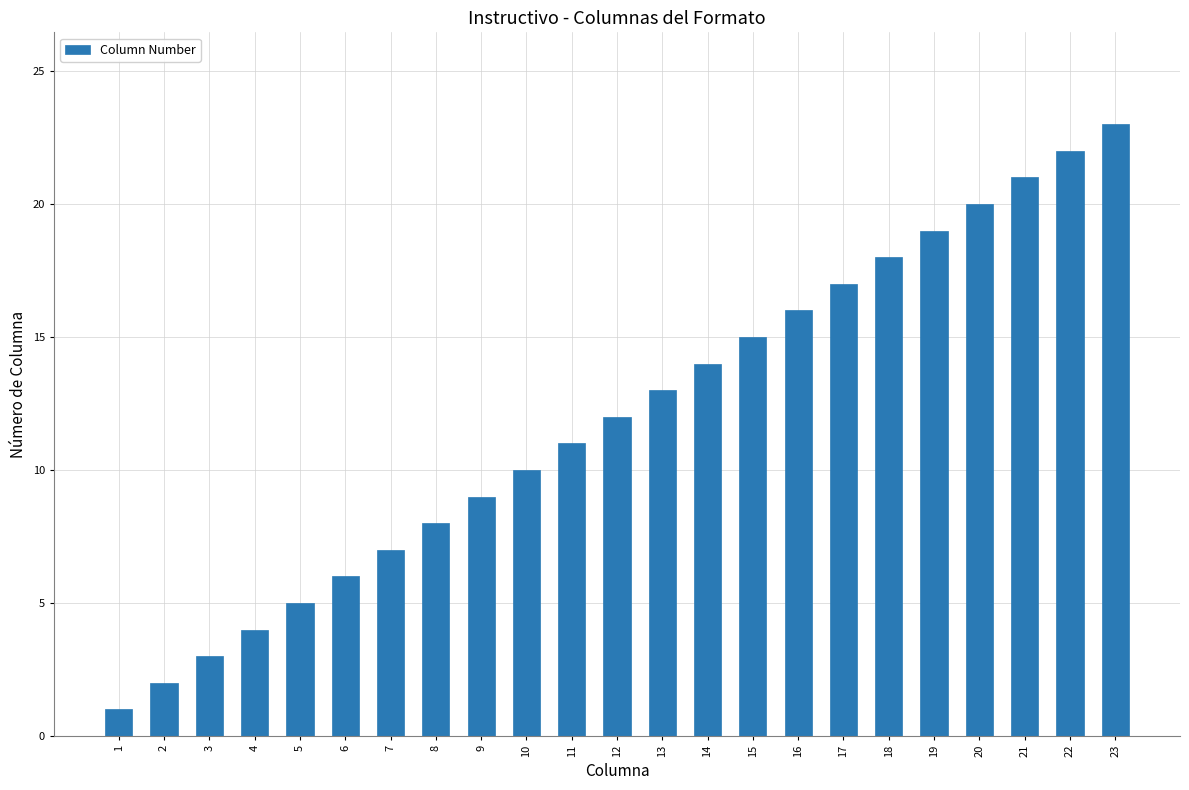

How many series are shown in this chart?

1